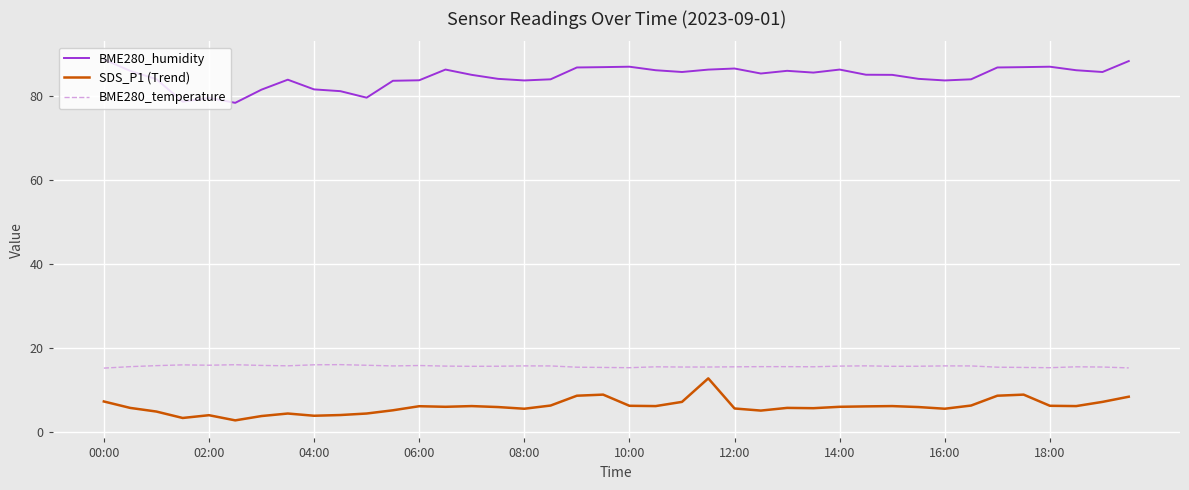

Which series has the largest total across all categories?

BME280_humidity